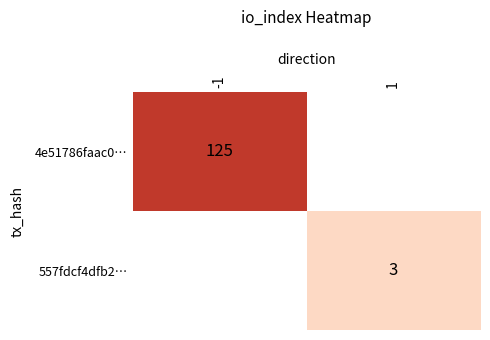

Is the value of 557fdcf4dfb2… at 1 greater than the value of 4e51786faac0… at -1?

No